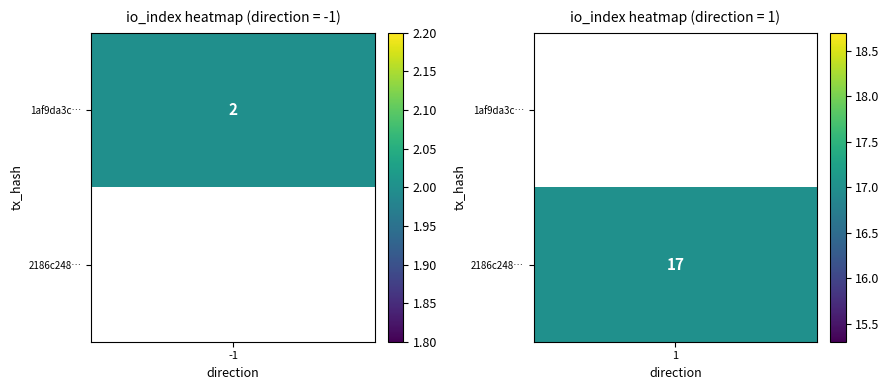

How many data points does each series have?

2